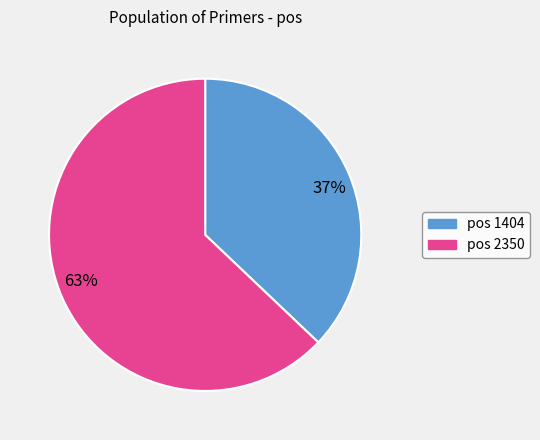

To the nearest percent, what is the difference between the largest and smallest slice percentages?

26%